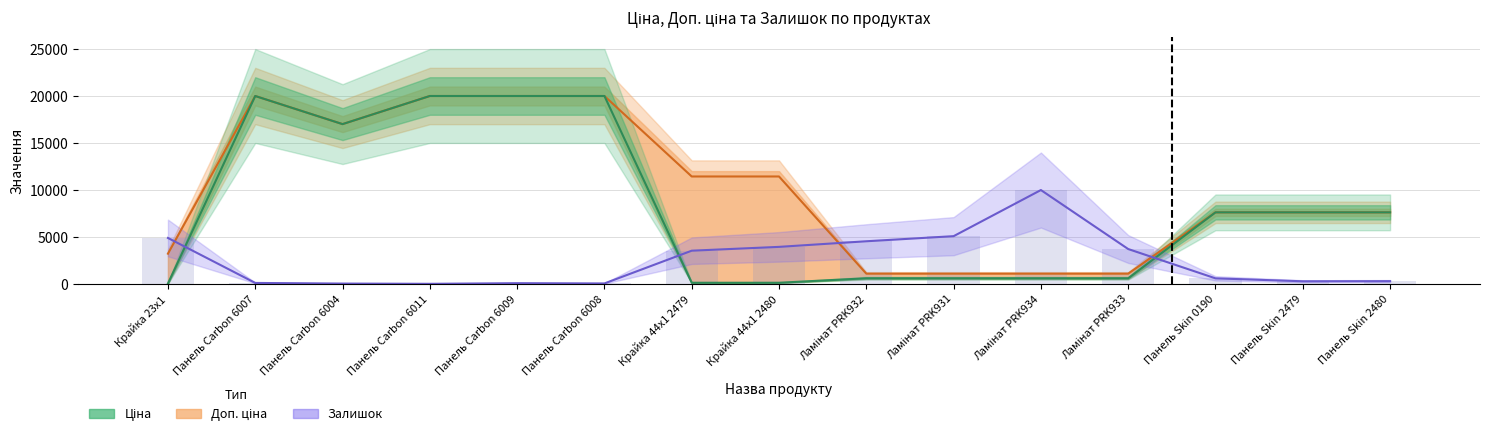

Which series has the largest total across all categories?

Доп. ціна